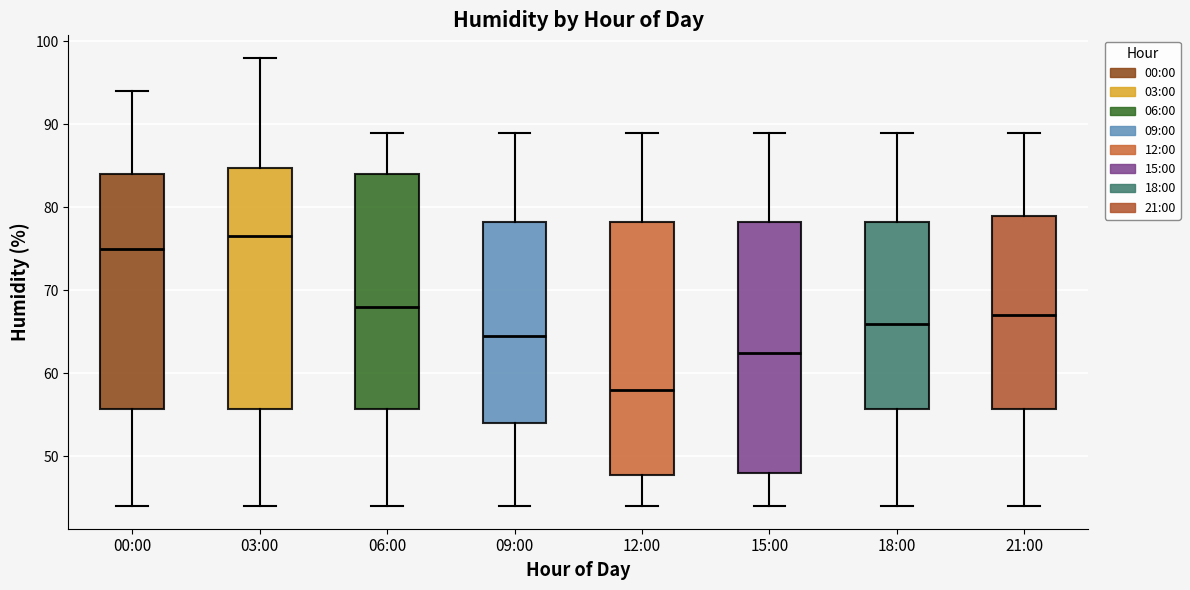

Which box has the lowest median line?

12:00